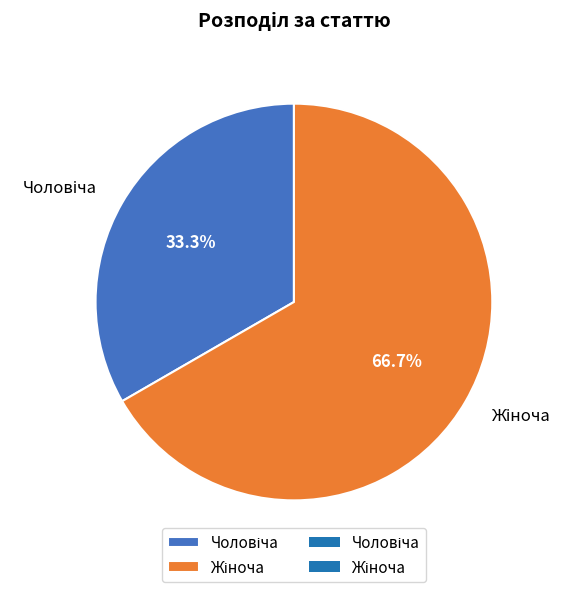

To the nearest percent, what portion does Жіноча represent?

67%